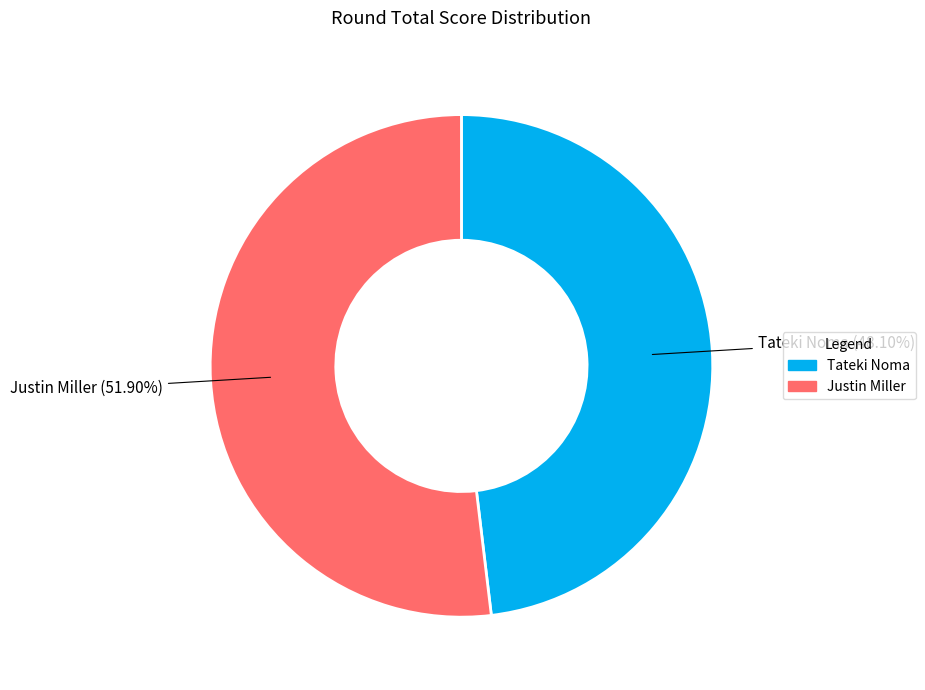

To the nearest percent, what portion does Tateki Noma represent?

48%